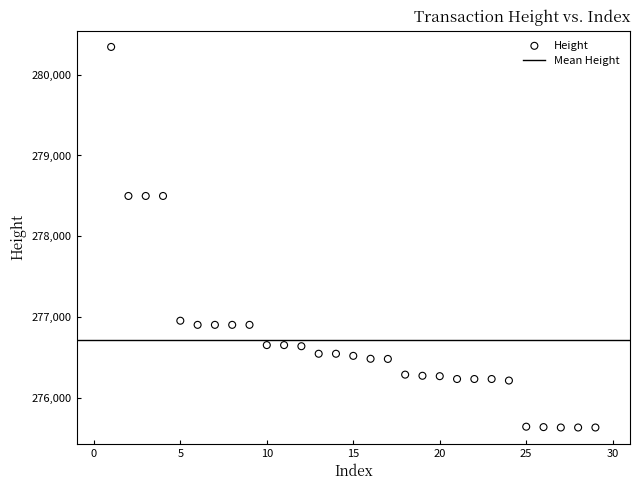

What is the range of Y values (max minus min)?

4701